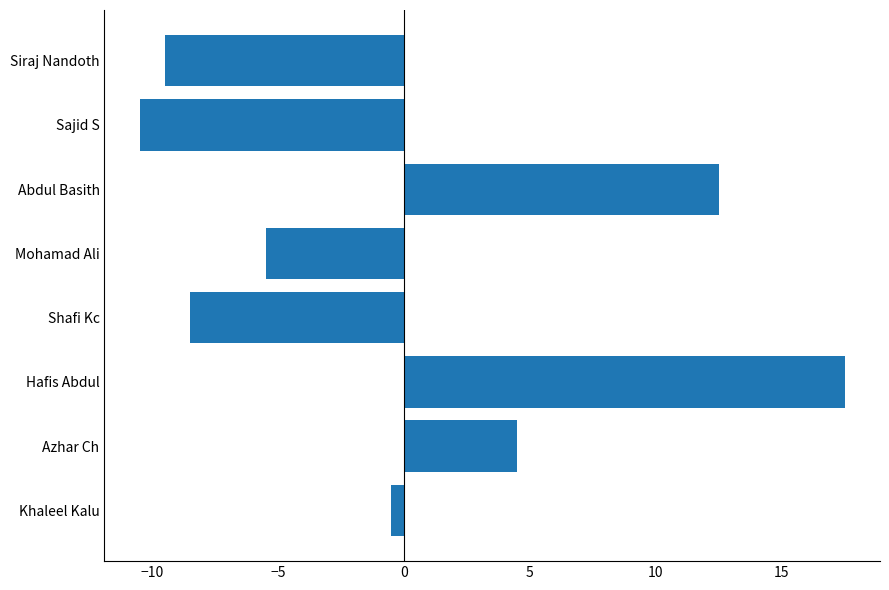

What is the difference between the second highest and minimum values?

23.0